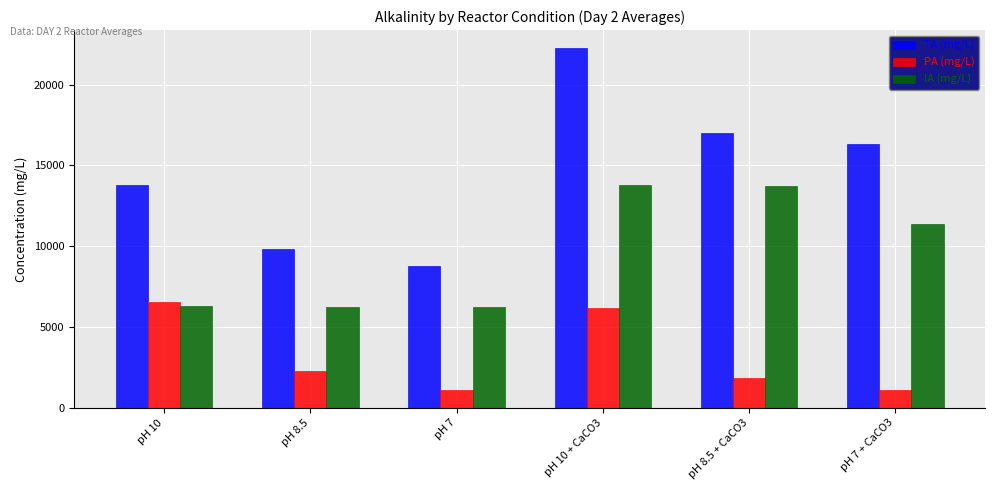

How many bars are there in total?

18